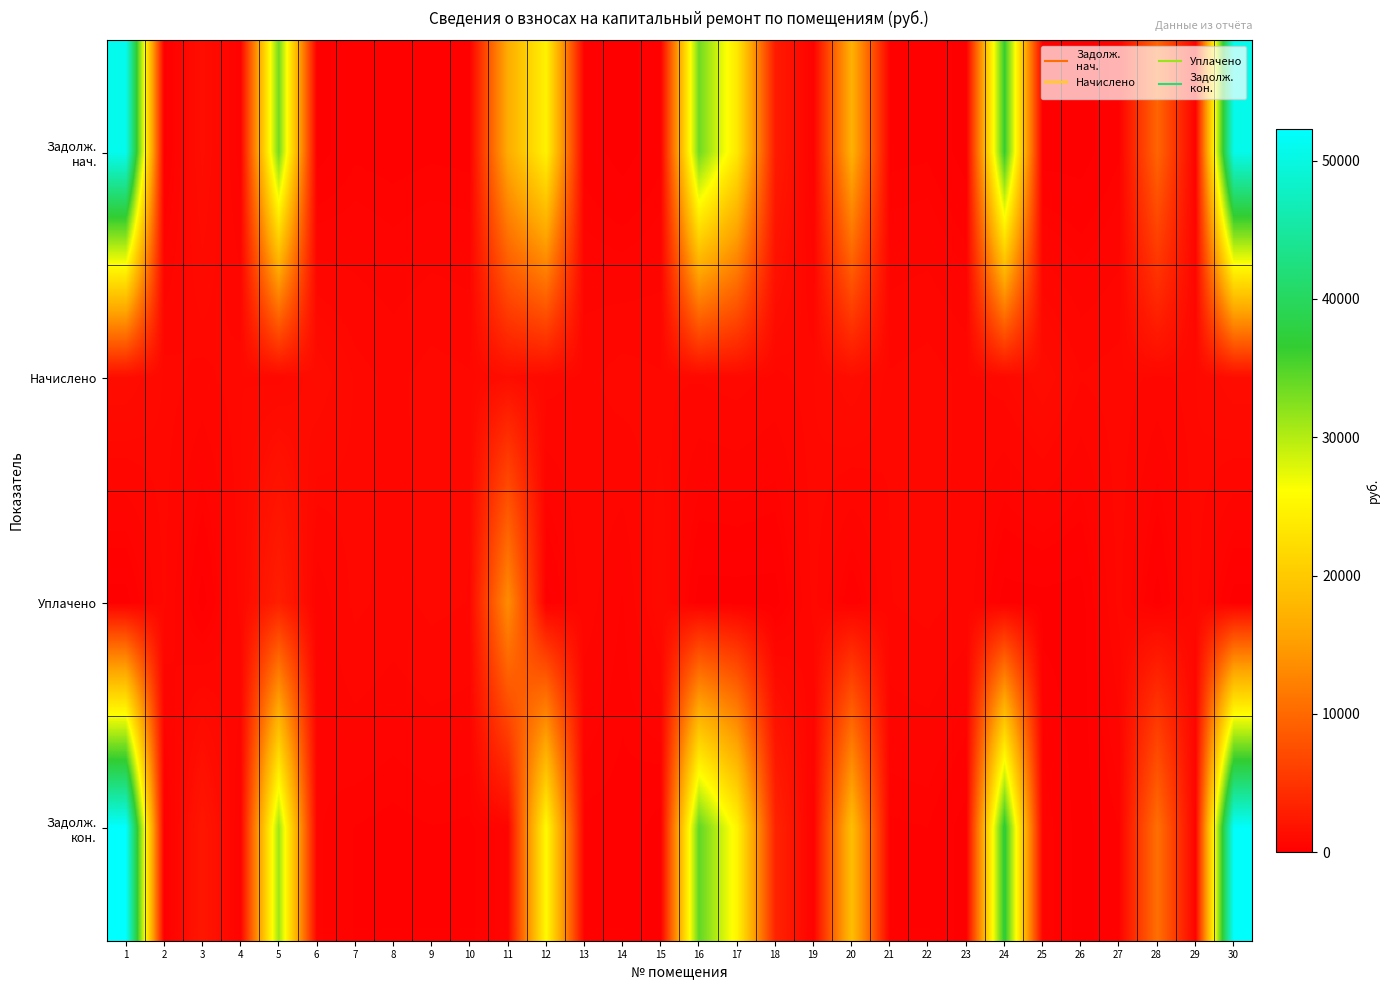

What is the greatest value displayed?

52290.0